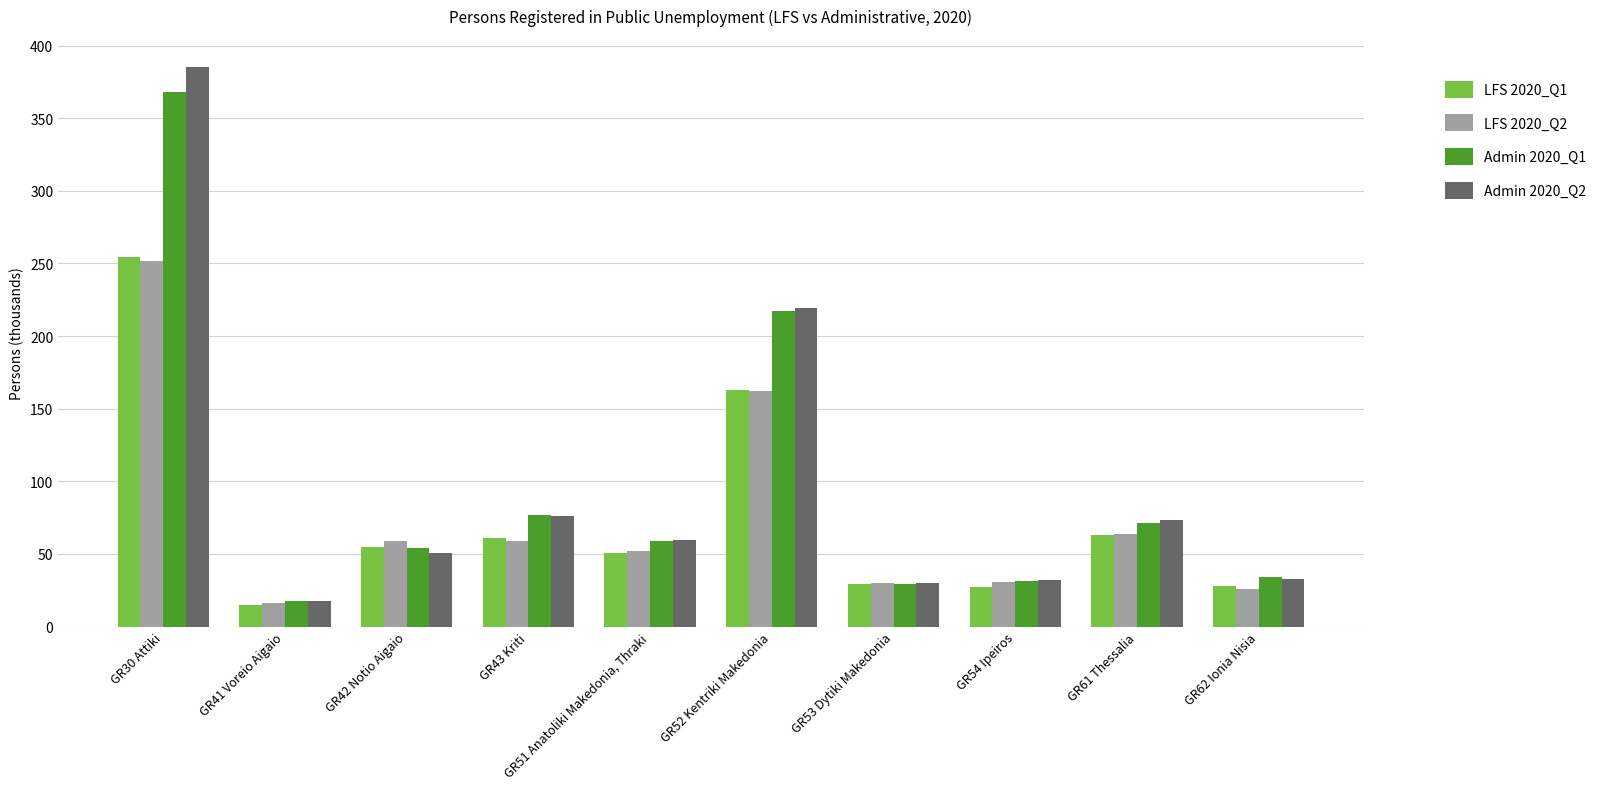

What is the difference between the highest and lowest values at GR54 Ipeiros?

4.5